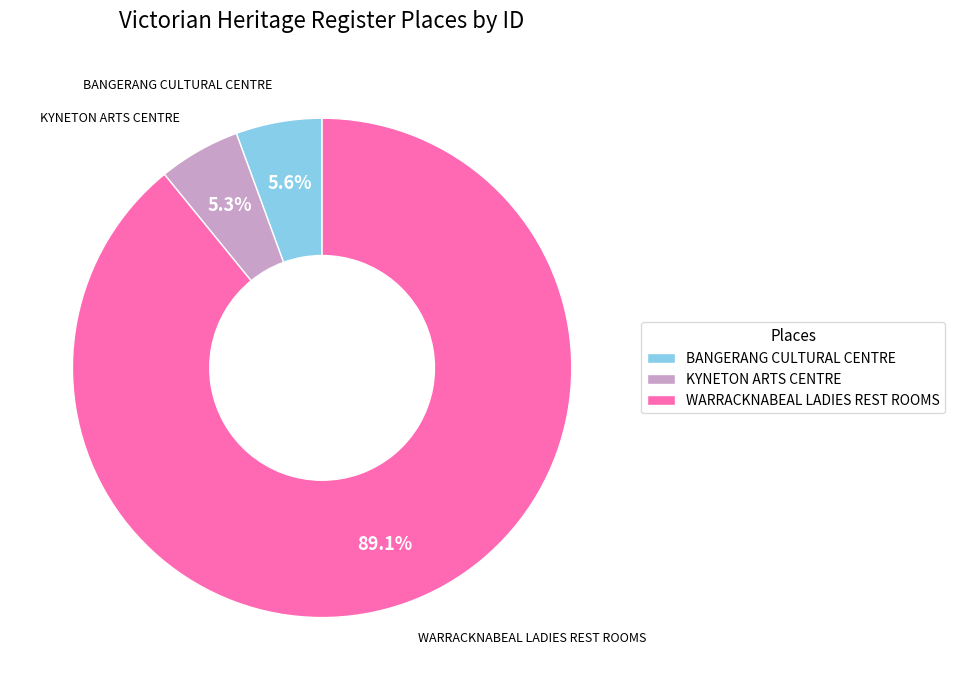

What percentage is NOT represented by KYNETON ARTS CENTRE?

94.7%